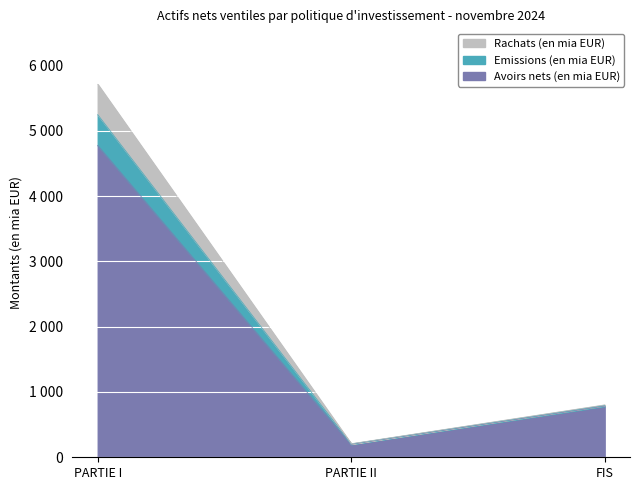

At which category is the sum across all series the highest?

PARTIE I